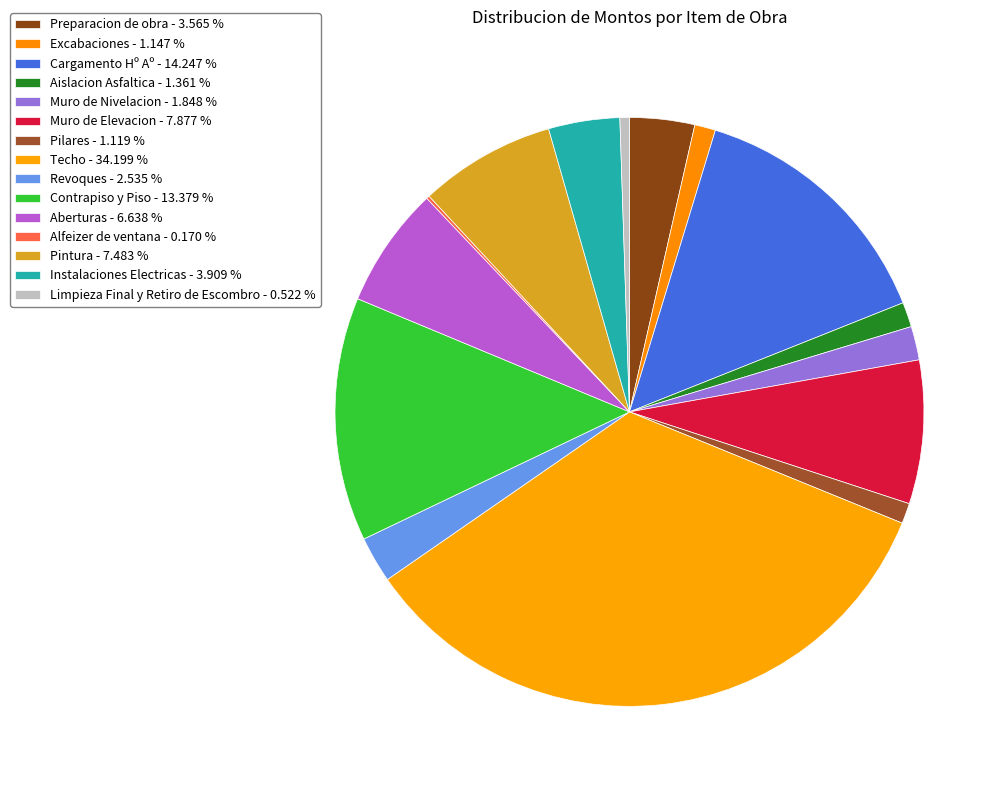

To the nearest percent, what portion does Limpieza Final y Retiro de Escombro represent?

1%